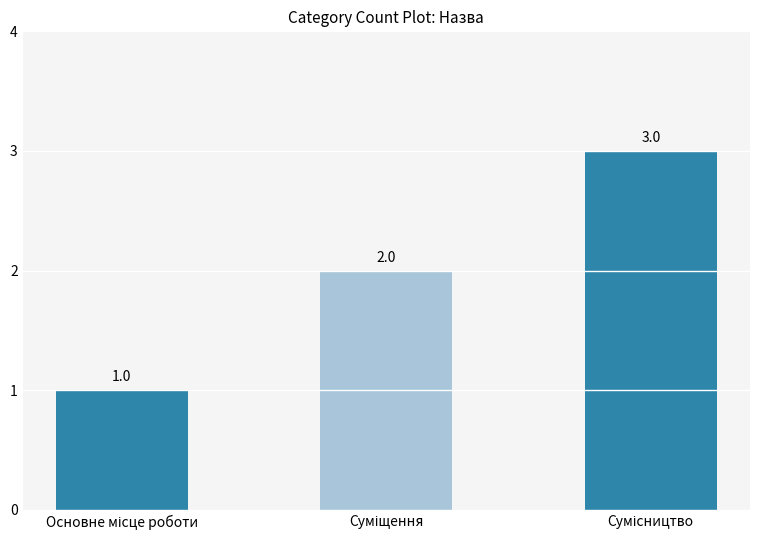

What is the value of the 1st bar from the left?

1